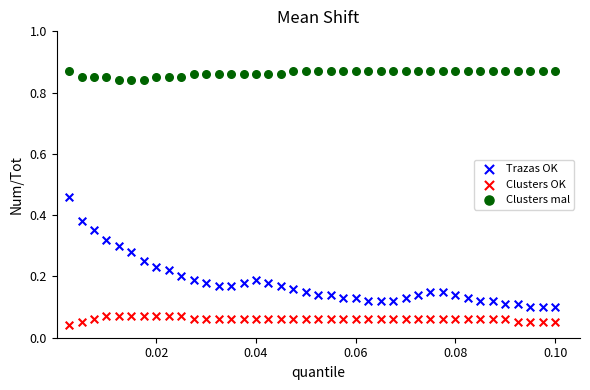

Which series reaches the maximum Y coordinate?

Clusters mal